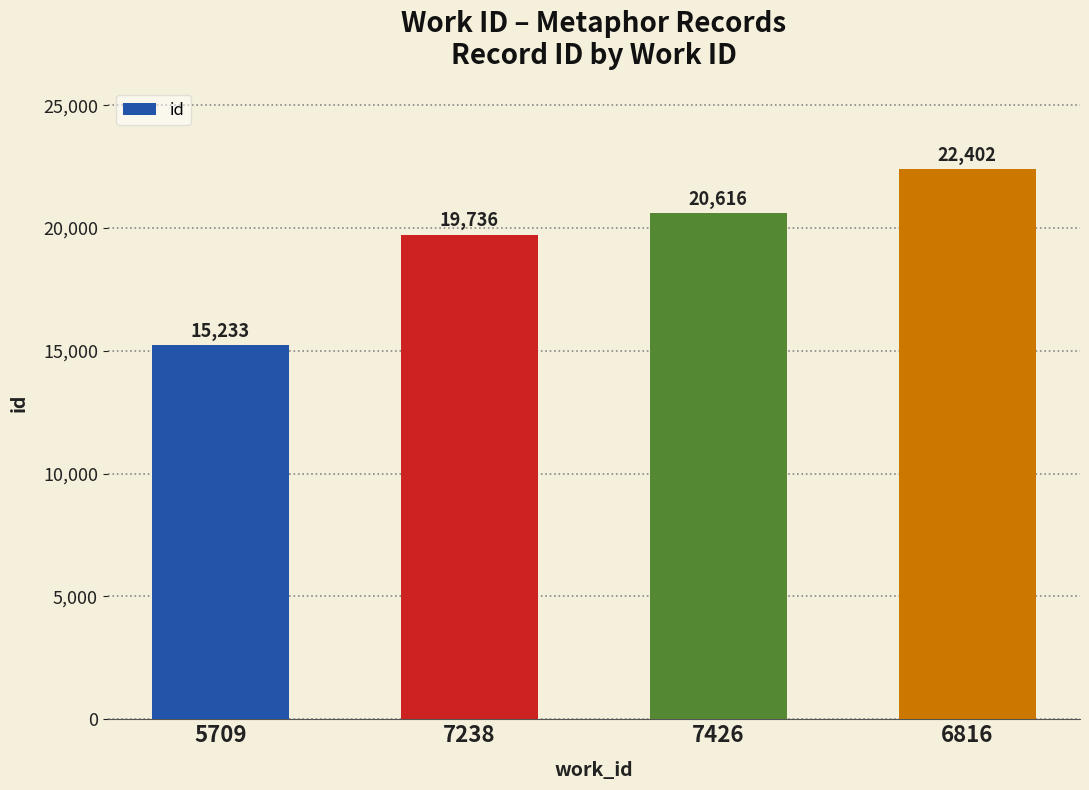

What is the difference between the values at 5709 and 7426?

5383